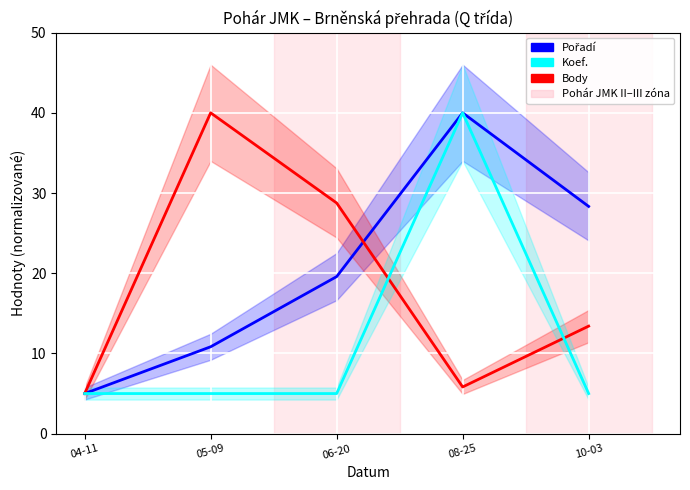

How many lines are shown in the chart?

3